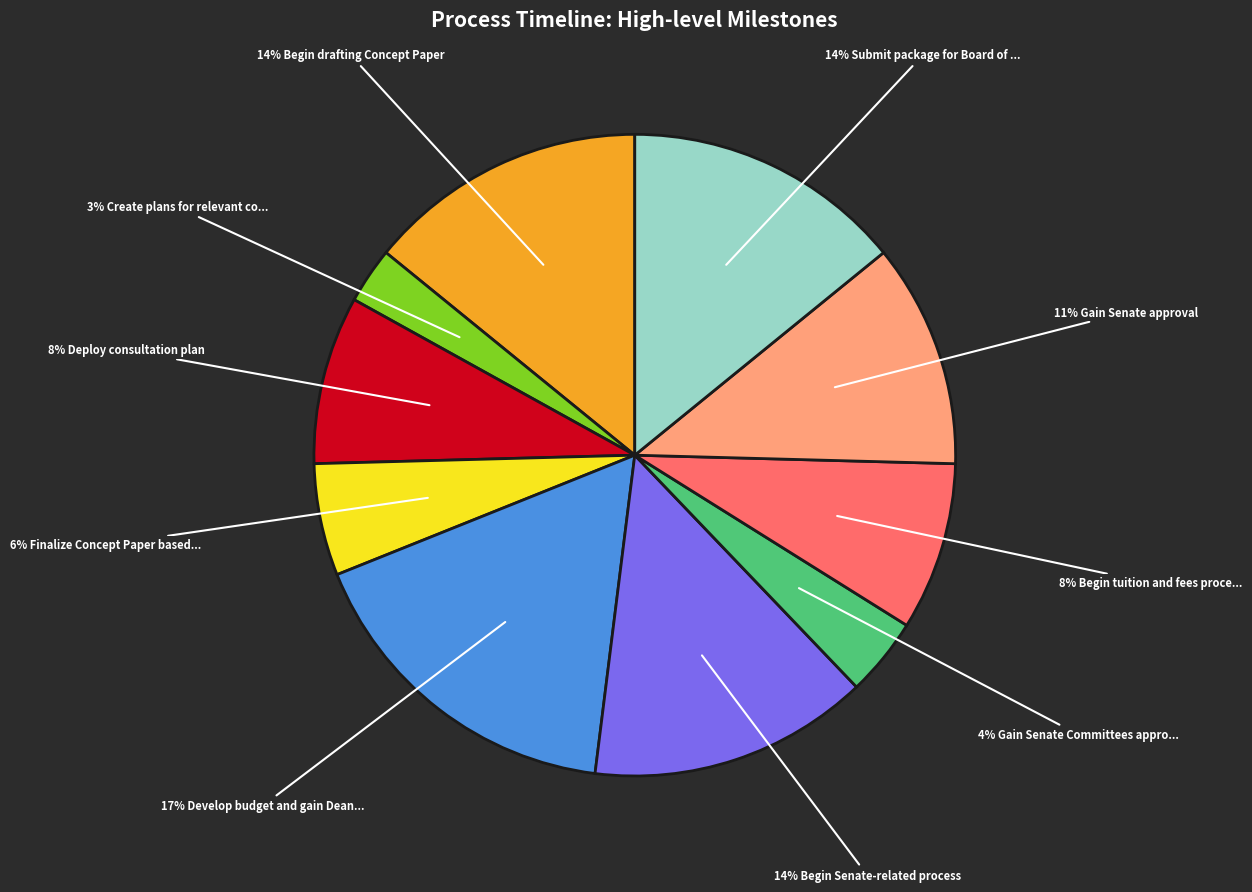

Does any single category account for the majority?

No